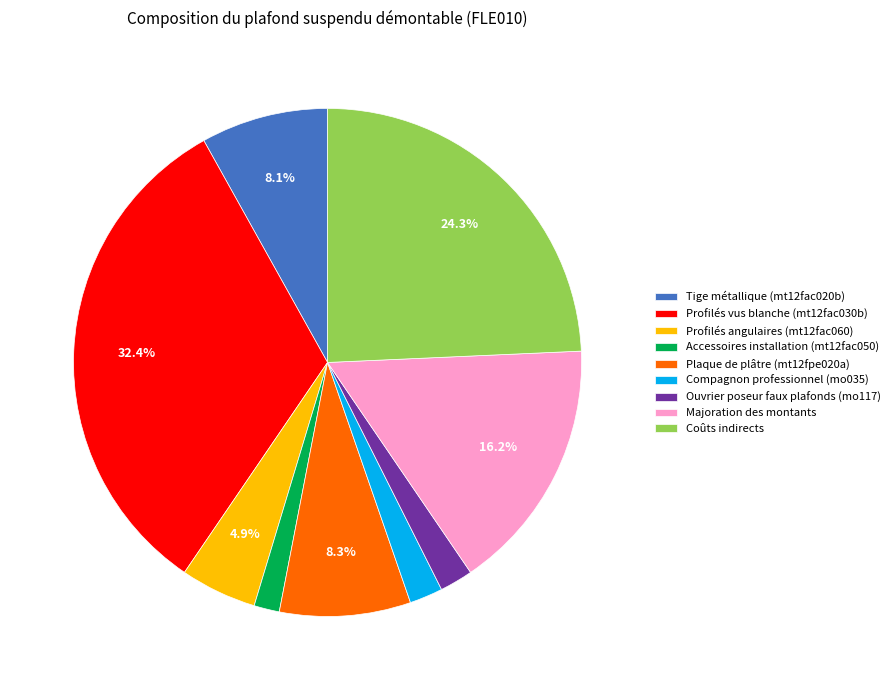

How much of the chart is everything except Profilés vus blanche (mt12fac030b)?

67.6%